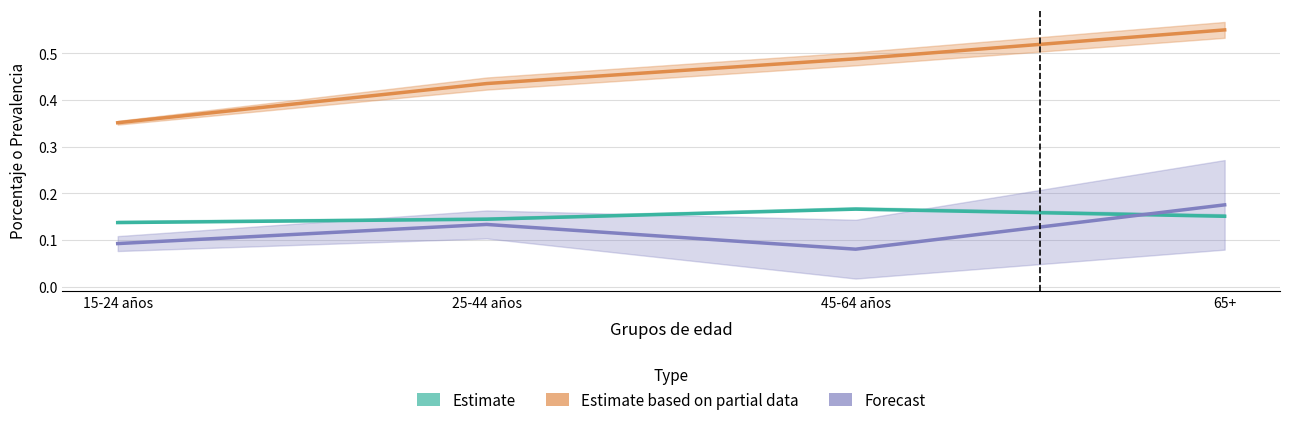

Which series has the largest range (max minus min)?

Estimate based on partial data